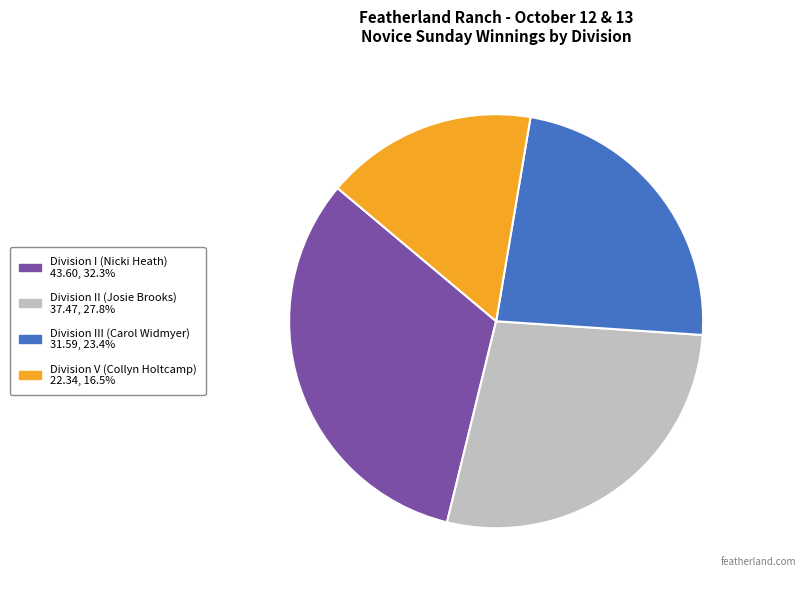

Do Division I (Nicki Heath) and Division III (Carol Widmyer) together represent more than half of the pie?

Yes